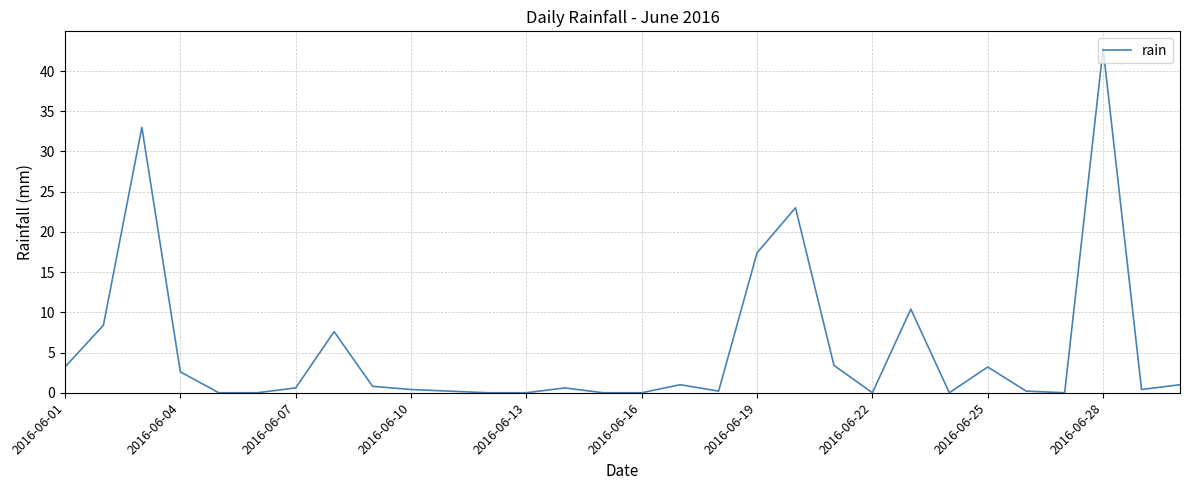

How many lines are shown in the chart?

1